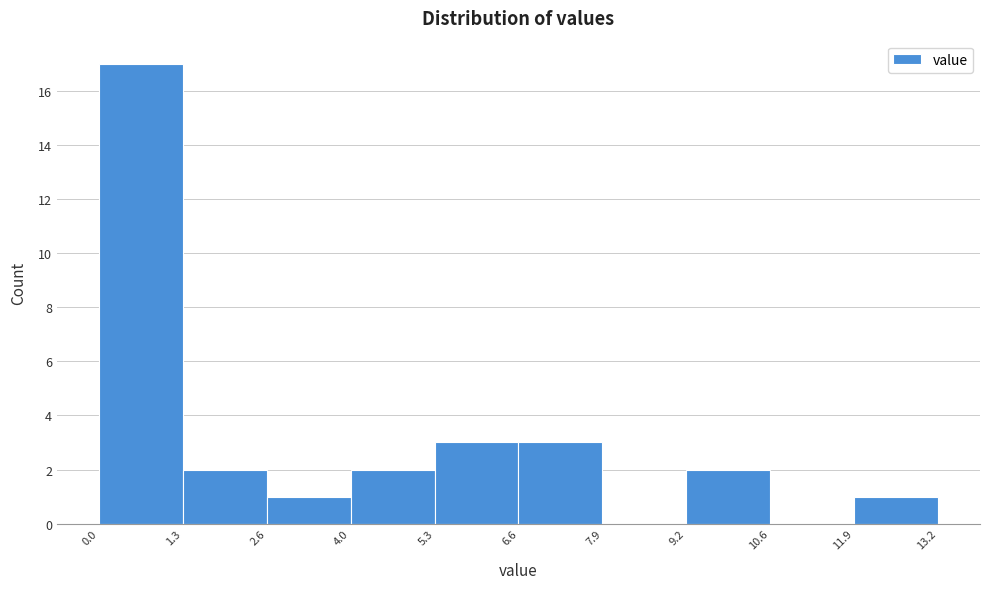

Reading left to right, transcribe this chart: for each bar, give the range it covers on the x-axis and its height. The values are not printed on the chart, so give them approximately, as read against the axis.

0.0 to 1.3: 17
1.3 to 2.6: 2
2.6 to 4.0: 1
4.0 to 5.3: 2
5.3 to 6.6: 3
6.6 to 7.9: 3
7.9 to 9.2: 0
9.2 to 10.6: 2
10.6 to 11.9: 0
11.9 to 13.2: 1